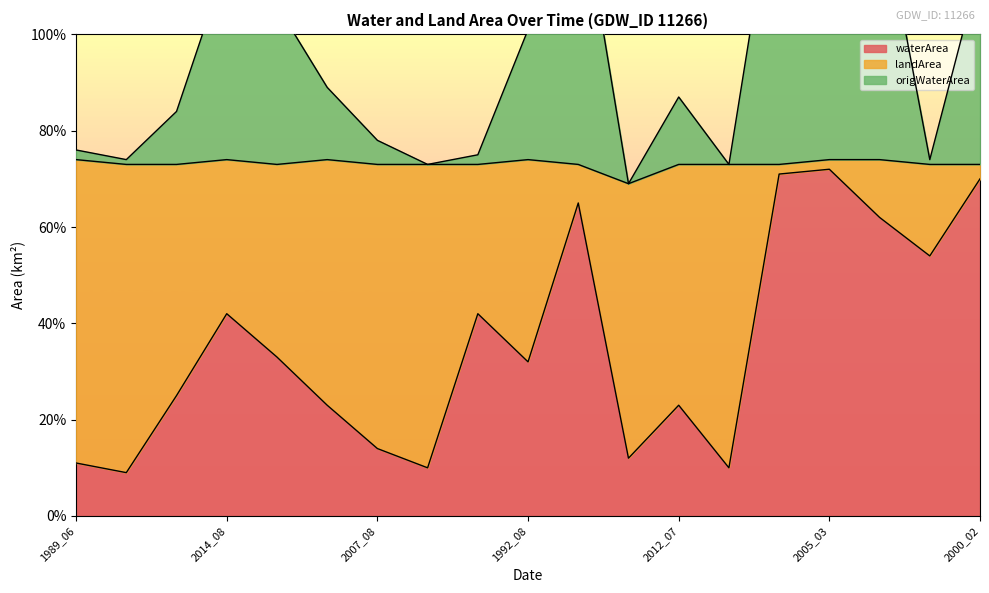

What is the difference between the maximum and minimum values in the waterArea series?

0.6